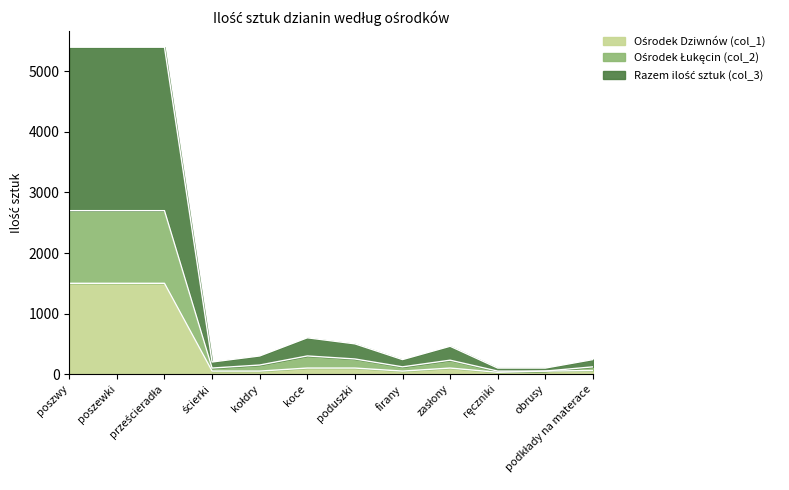

What is the value of the Ośrodek Dziwnów (col_1) point at the 11th from the left?

50